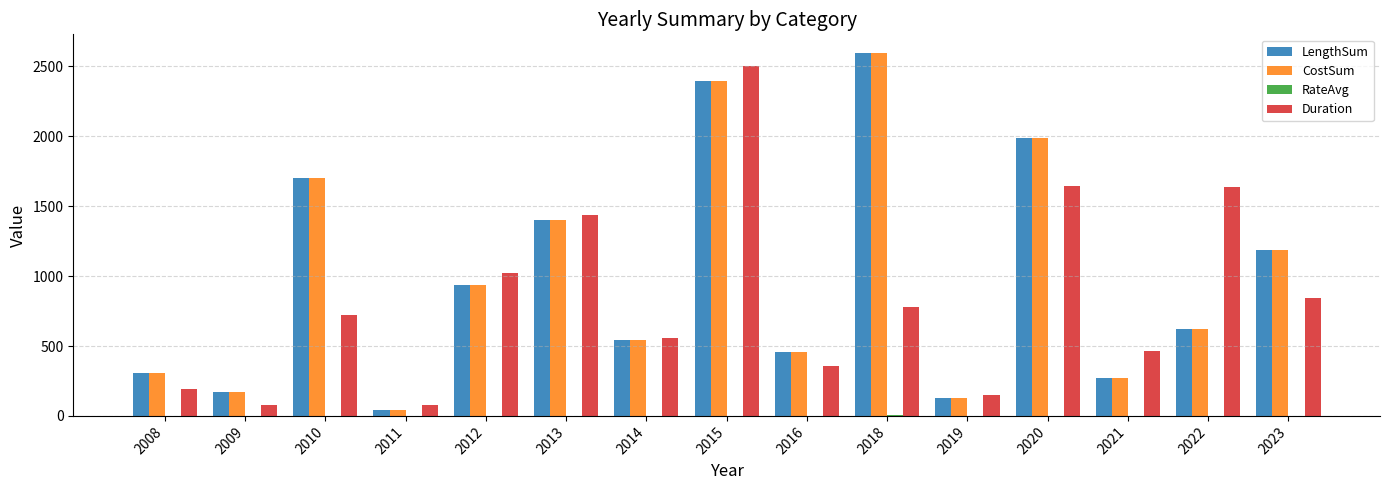

Count the number of categories in the chart.

15